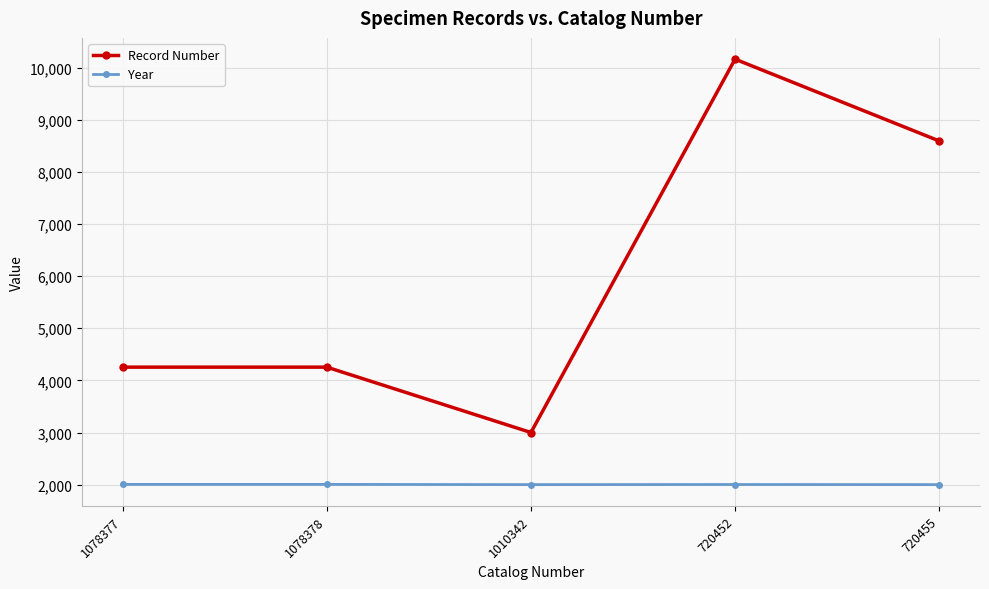

Count the Record Number values in the range 4255 to 8592.

3